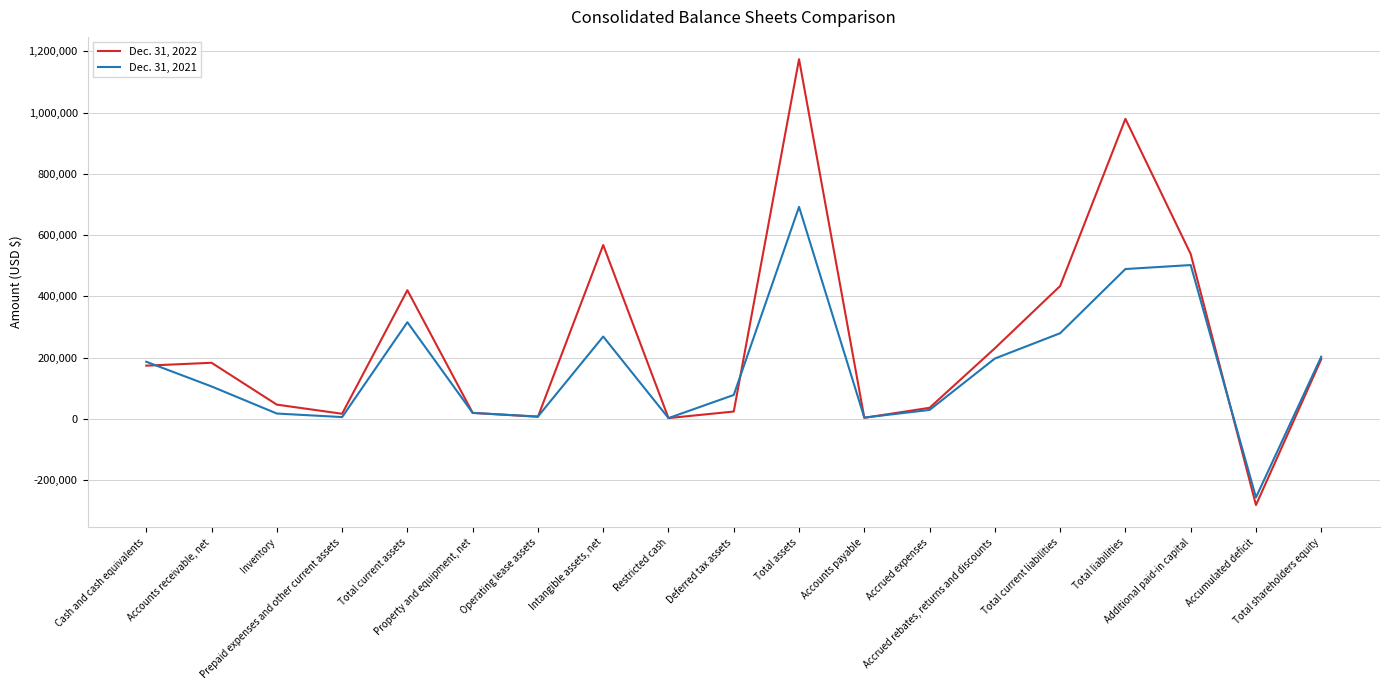

Does the chart display data point markers on the line(s)?

No